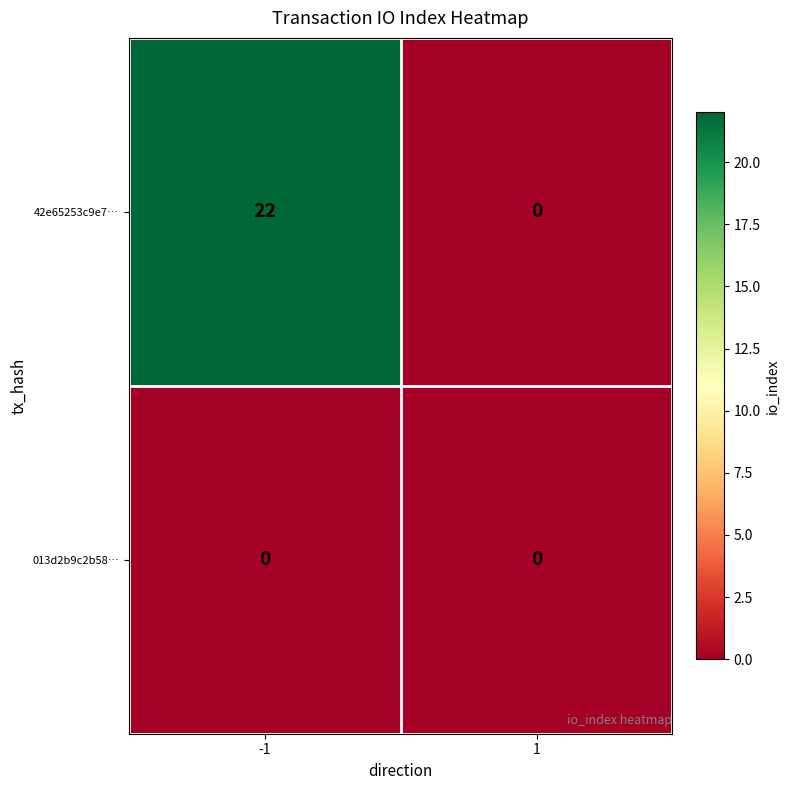

The 42e65253c9e7… series shows 22 at -1. True or false?

True